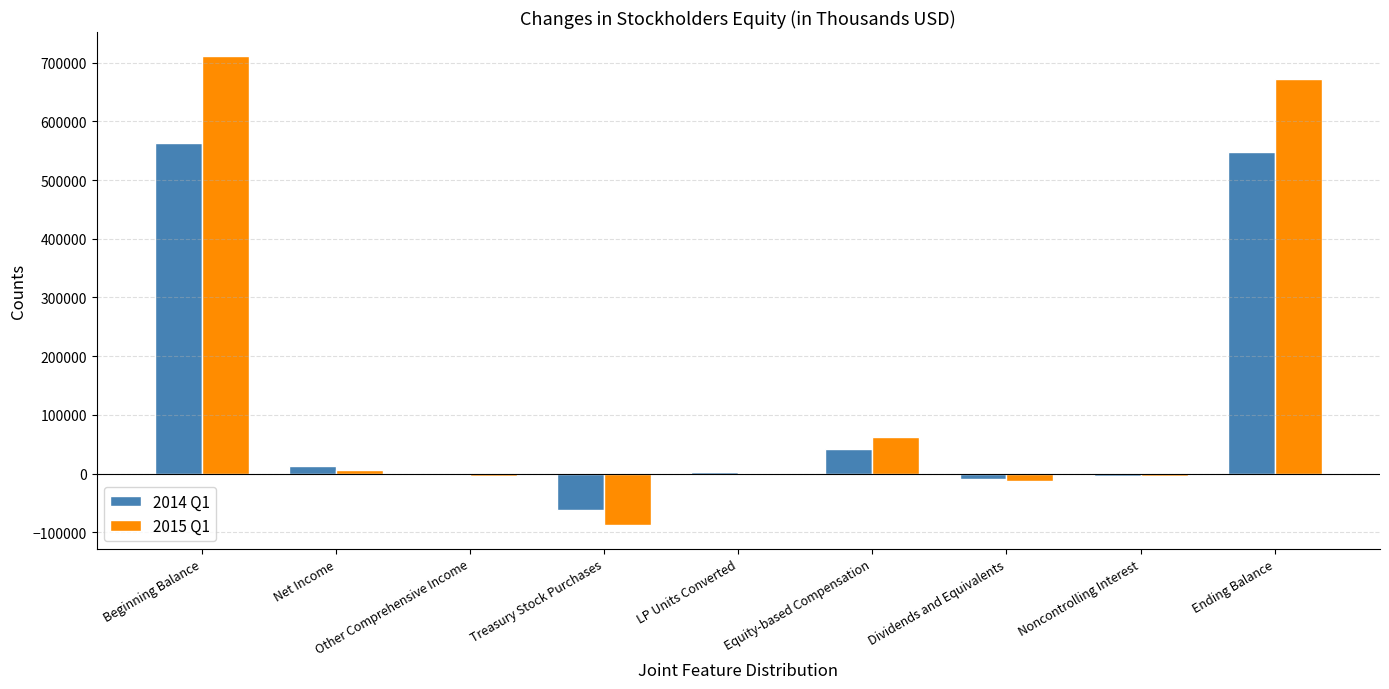

How many categories are shown in the chart?

9